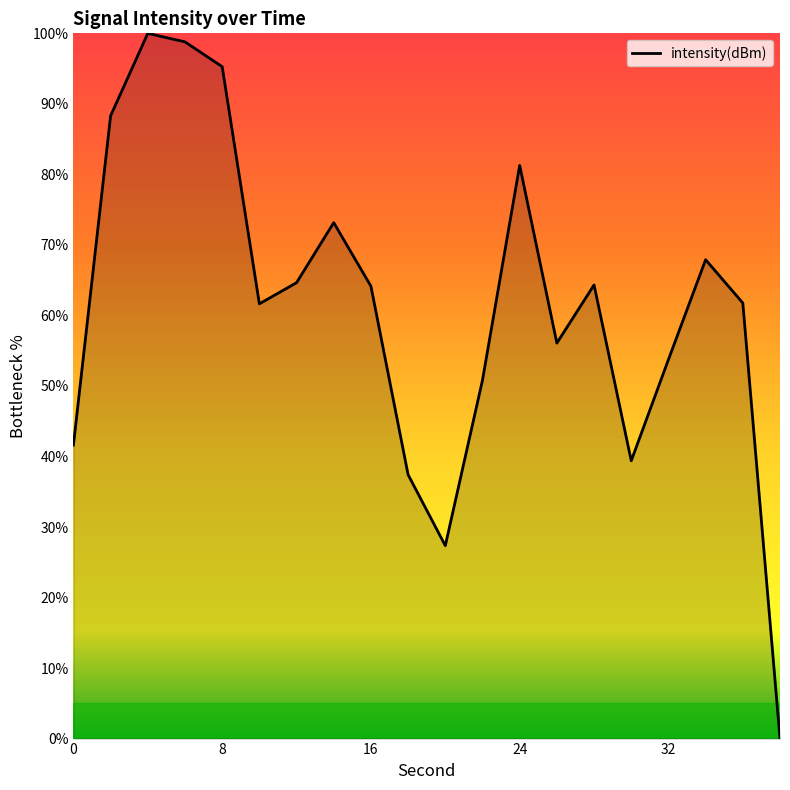

What is the maximum value shown in the chart?

100.0